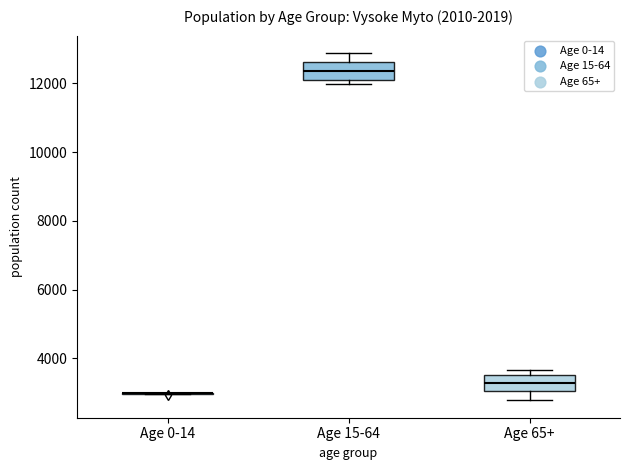

Reading left to right, transcribe this box plot: for each box, give where its median line is, the range the box spans, and where its two whiskers end, as read against the y-axis. The values are not printed on the chart, so give them approximately, as read against the axis.

Age 0-14: box collapsed to a line at 3000, whiskers 3000 to 3000
Age 15-64: median 12400, box 12000 to 12600, whiskers 12000 (just below the box's lower edge) to 12800
Age 65+: median 3200, box 3000 to 3600, whiskers 2800 to 3600 (just above the box's upper edge)